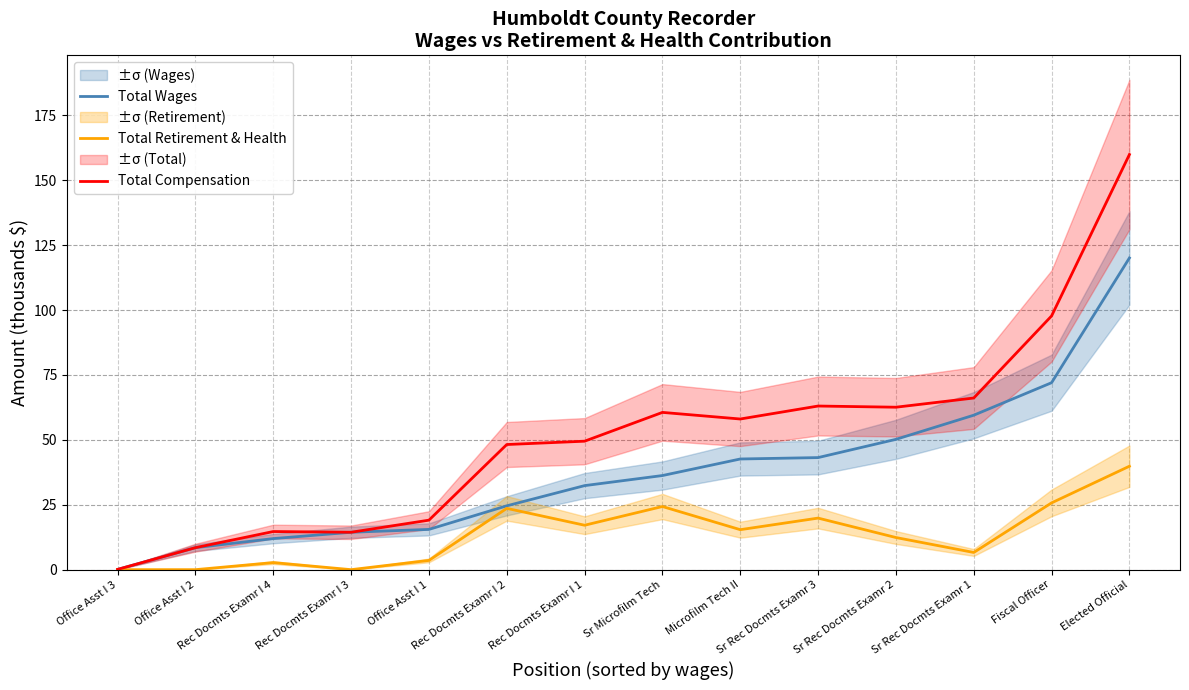

Rank the categories by Total Compensation value from highest to lowest.

Elected Official, Fiscal Officer, Sr Rec Docmts Examr 1, Sr Rec Docmts Examr 3, Sr Rec Docmts Examr 2, Sr Microfilm Tech, Microfilm Tech II, Rec Docmts Examr I 1, Rec Docmts Examr I 2, Office Asst I 1, Rec Docmts Examr I 4, Rec Docmts Examr I 3, Office Asst I 2, Office Asst I 3